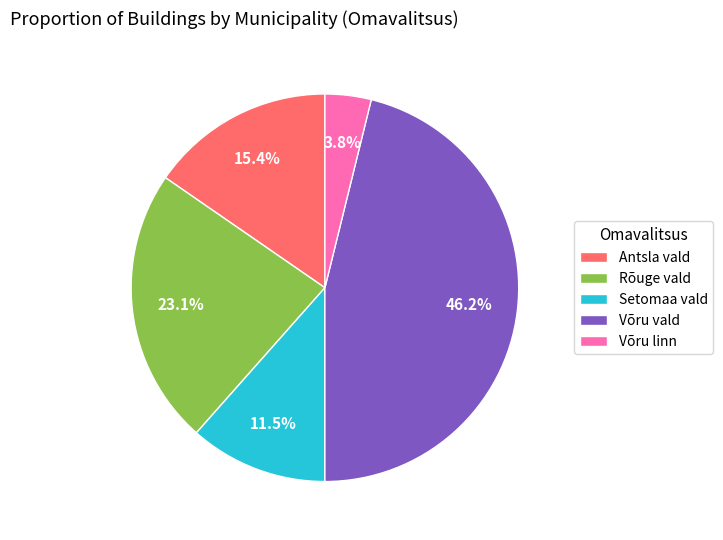

Which category has the smallest portion of the pie?

Võru linn